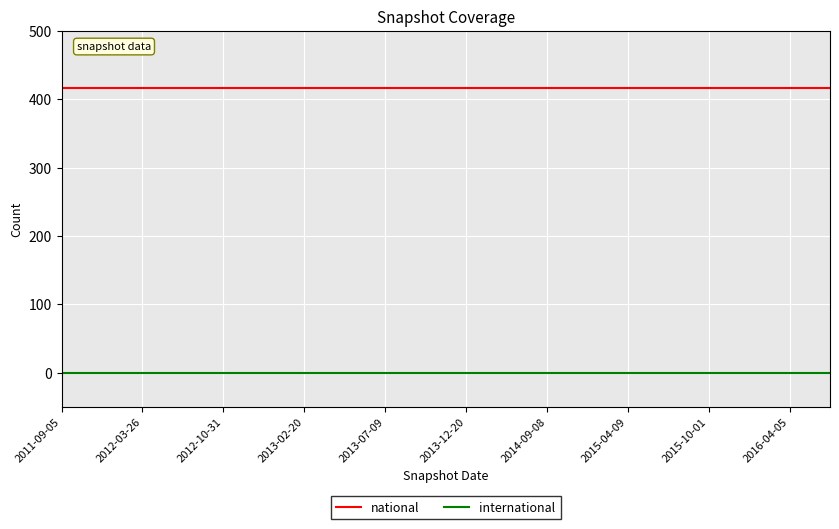

What is the maximum value shown in the chart?

417